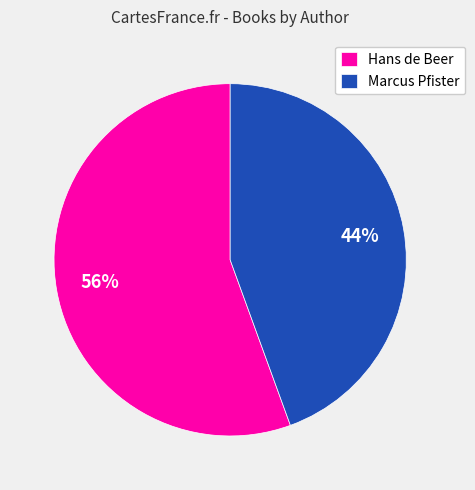

Is it true that Hans de Beer is 64% of the pie?

False